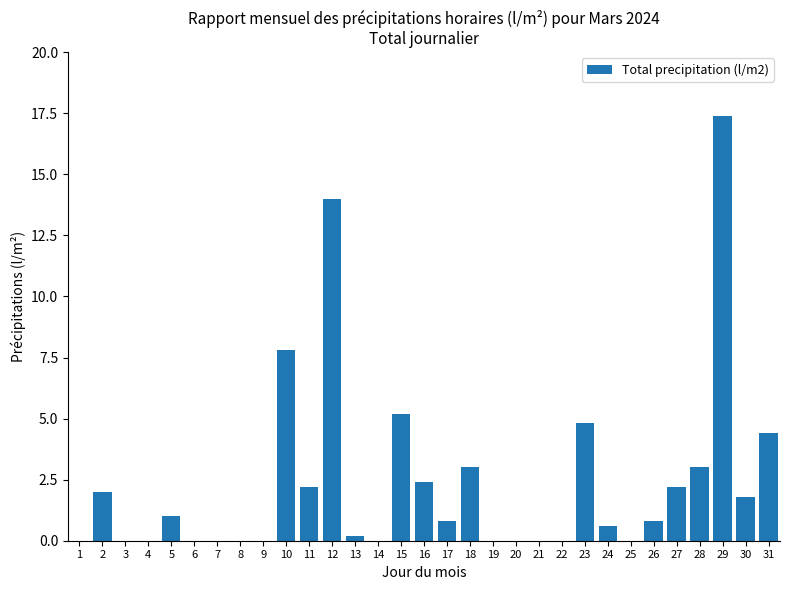

What is the sum of the values at 1 and 30?

1.8